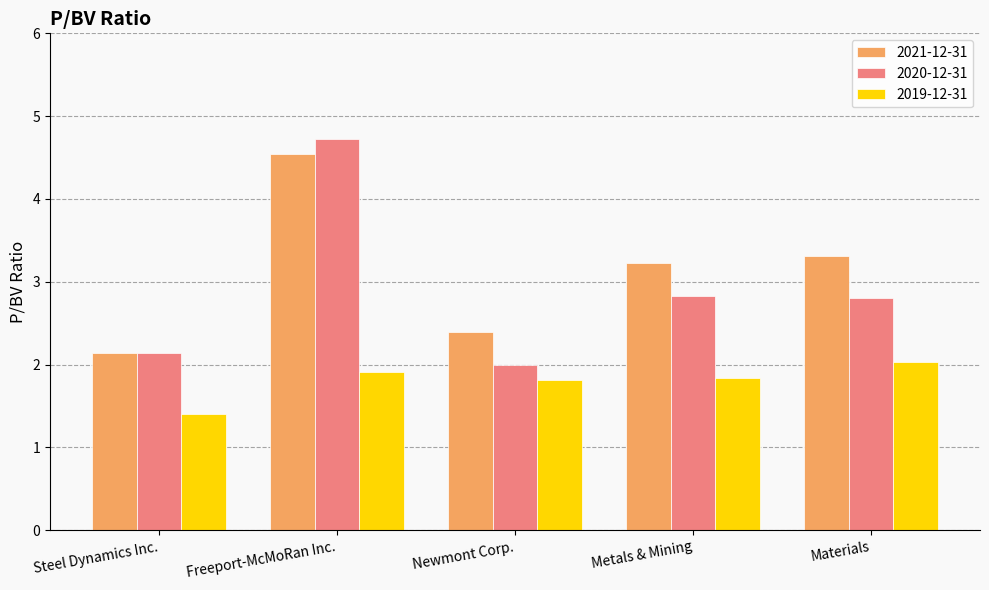

Which series has the largest total across all categories?

2021-12-31